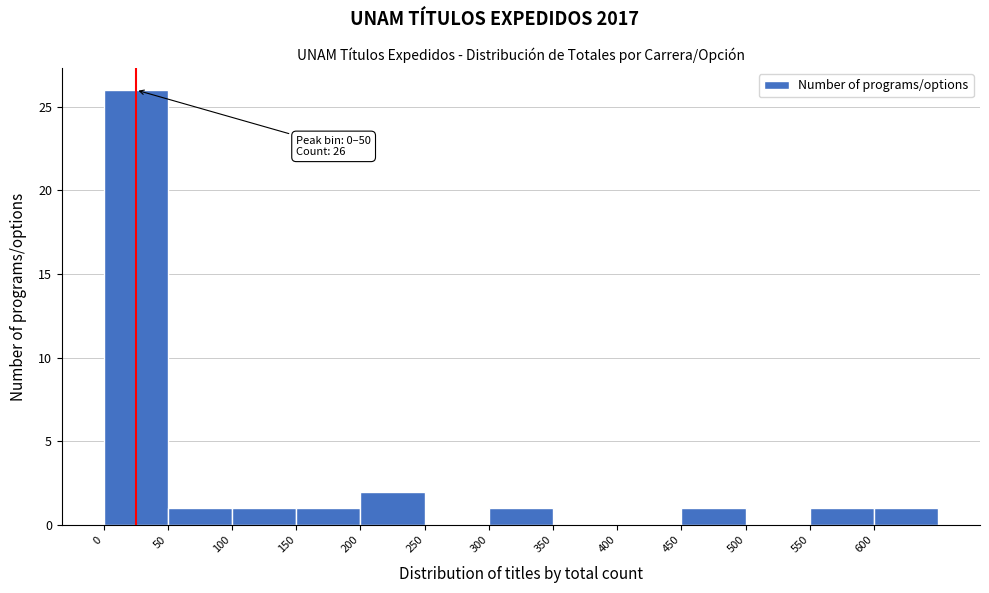

Over which range of the x-axis is the bar tallest?

0 to 50